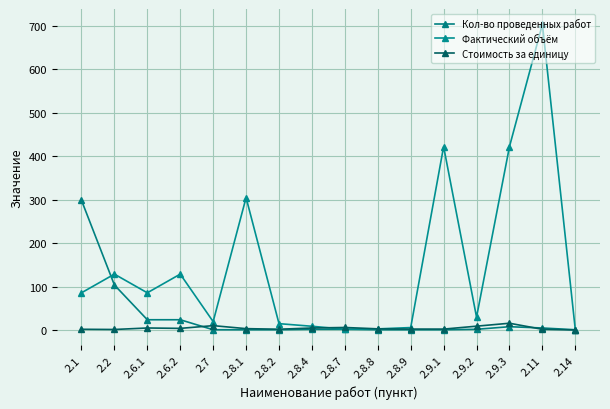

True or false: Кол-во проведенных работ has more than 2 interior local peaks.

False